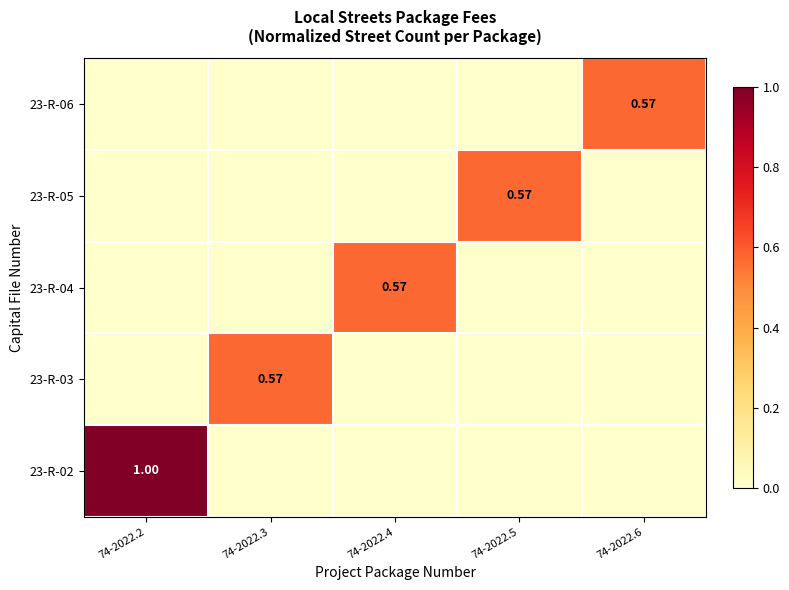

Where is 23-R-05 nearest to the value 0?

74-2022.2